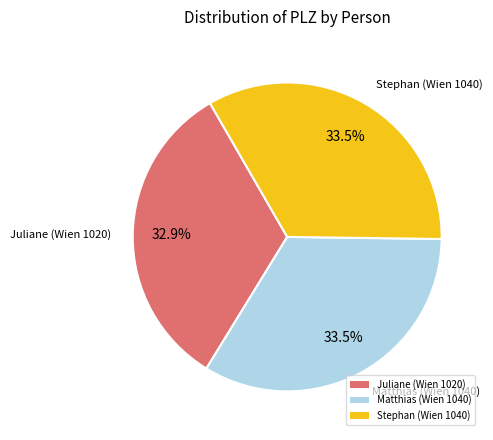

Which category has the smallest portion of the pie?

Juliane (Wien 1020)